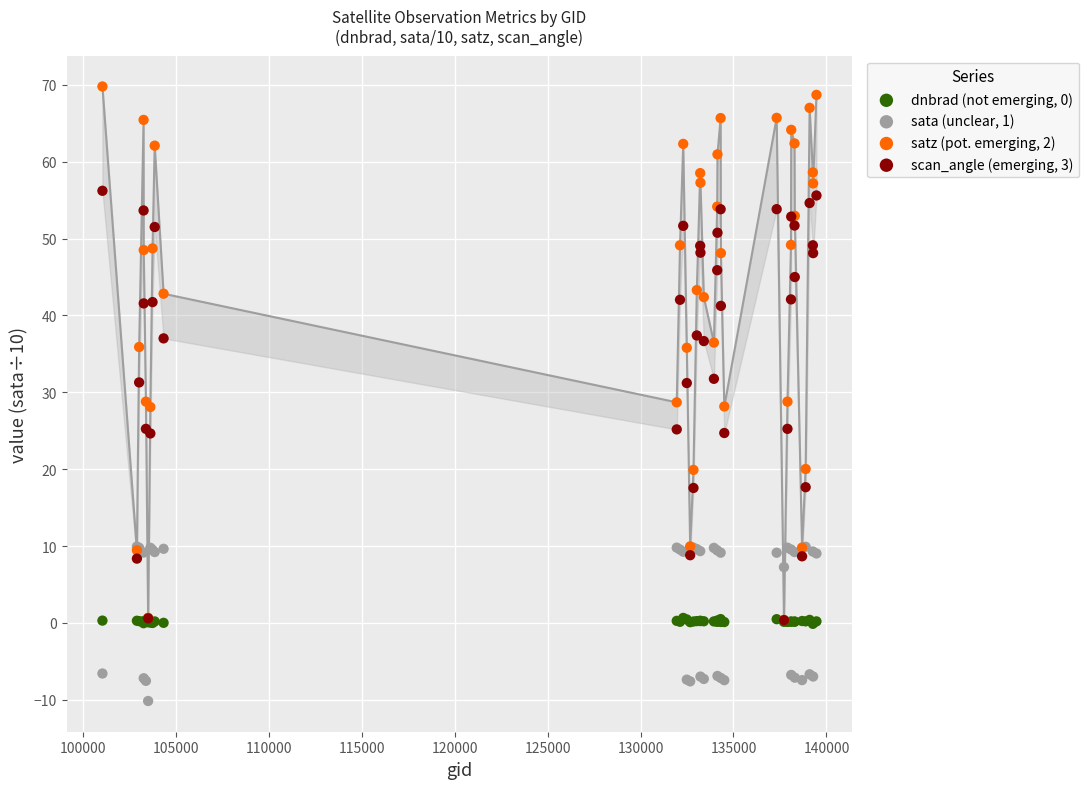

Which series contains the highest Y value?

satz (pot. emerging, 2)